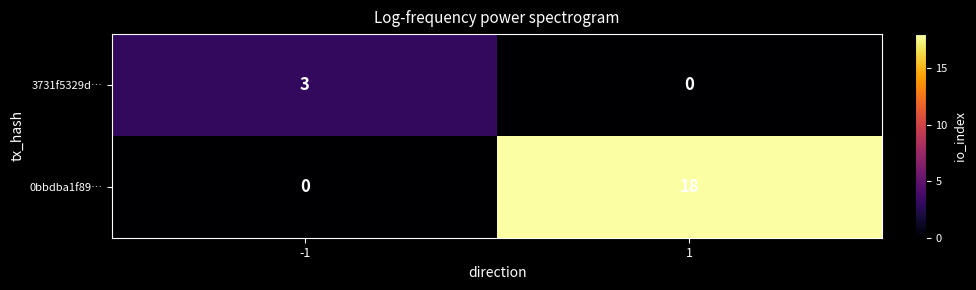

What is the difference between the 0bbdba1f89… values at 1 and -1?

18